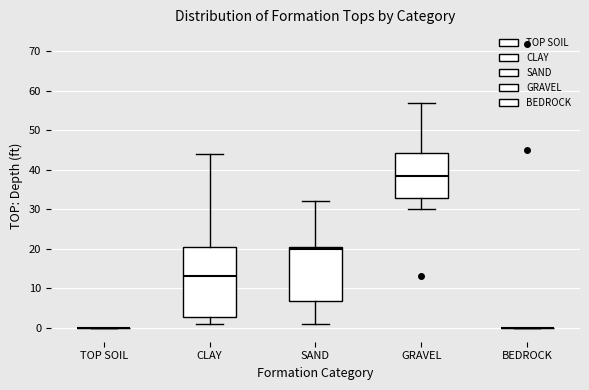

Reading left to right, transcribe this box plot: for each box, give where its median line is, the range the box spans, and where its two whiskers end, as read against the y-axis. The values are not printed on the chart, so give them approximately, as read against the axis.

TOP SOIL: box collapsed to a line at 0, whiskers 0 to 0
CLAY: median 13, box 3 to 21, whiskers 1 to 44
SAND: median 20, box 7 to 21, whiskers 1 to 32
GRAVEL: median 39, box 33 to 44, whiskers 30 to 57
BEDROCK: box collapsed to a line at 0, whiskers 0 to 0